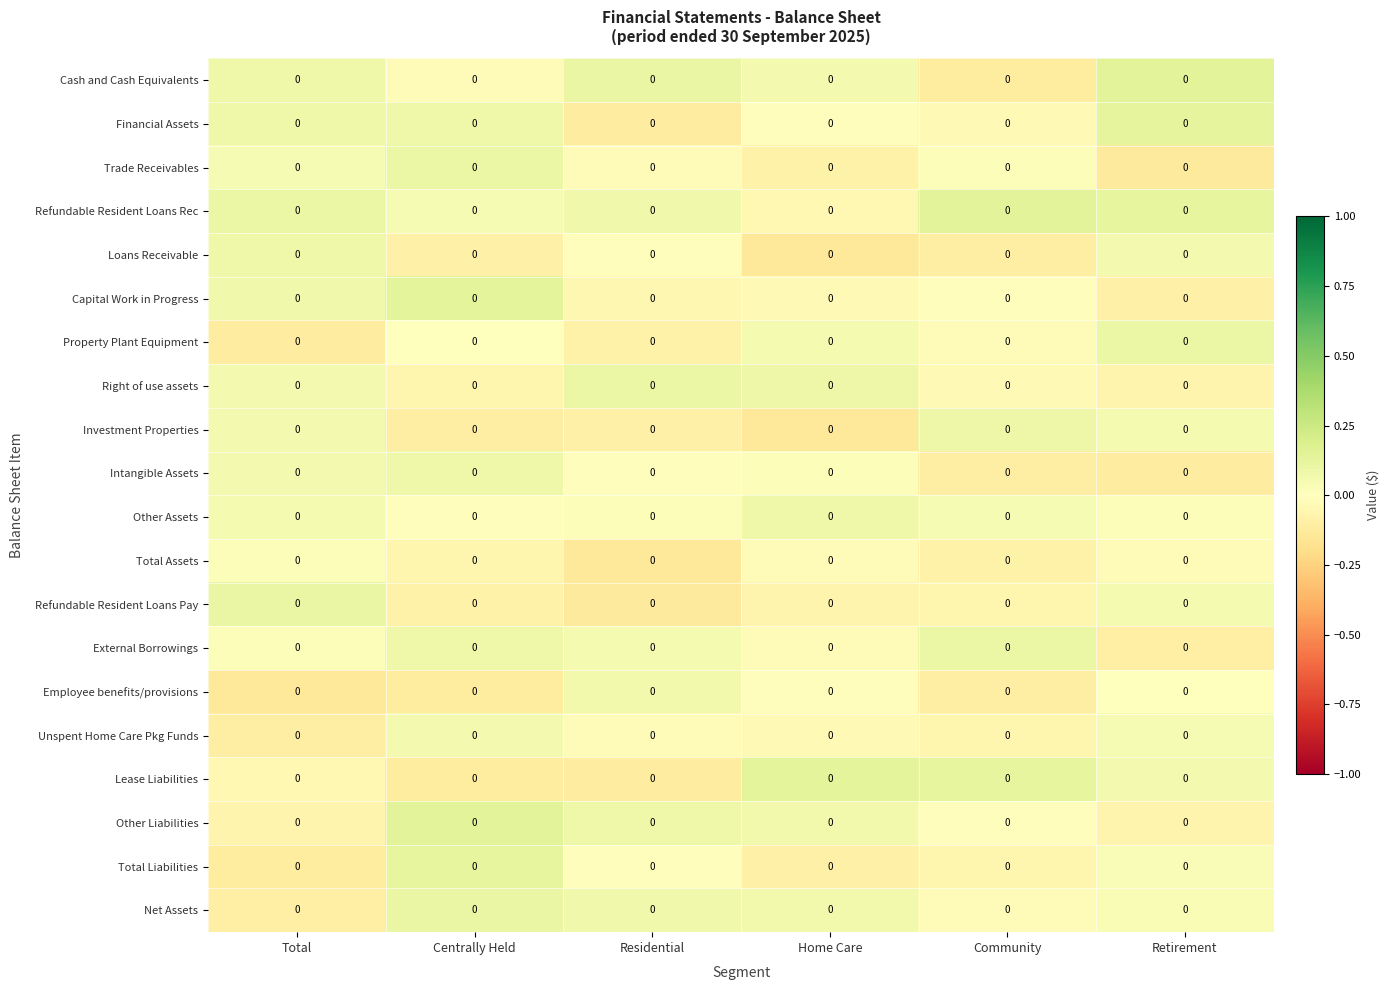

Reading right to left, list all the values displayed in this chart.

Cash and Cash Equivalents: Retirement=0.0	Community=0.0	Home Care=0.0	Residential=0.0	Centrally Held=0.0	Total=0.0
Financial Assets: Retirement=0.0	Community=0.0	Home Care=0.0	Residential=0.0	Centrally Held=0.0	Total=0.0
Trade Receivables: Retirement=0.0	Community=0.0	Home Care=0.0	Residential=0.0	Centrally Held=0.0	Total=0.0
Refundable Resident Loans Rec: Retirement=0.0	Community=0.0	Home Care=0.0	Residential=0.0	Centrally Held=0.0	Total=0.0
Loans Receivable: Retirement=0.0	Community=0.0	Home Care=0.0	Residential=0.0	Centrally Held=0.0	Total=0.0
Capital Work in Progress: Retirement=0.0	Community=0.0	Home Care=0.0	Residential=0.0	Centrally Held=0.0	Total=0.0
Property Plant Equipment: Retirement=0.0	Community=0.0	Home Care=0.0	Residential=0.0	Centrally Held=0.0	Total=0.0
Right of use assets: Retirement=0.0	Community=0.0	Home Care=0.0	Residential=0.0	Centrally Held=0.0	Total=0.0
Investment Properties: Retirement=0.0	Community=0.0	Home Care=0.0	Residential=0.0	Centrally Held=0.0	Total=0.0
Intangible Assets: Retirement=0.0	Community=0.0	Home Care=0.0	Residential=0.0	Centrally Held=0.0	Total=0.0
Other Assets: Retirement=0.0	Community=0.0	Home Care=0.0	Residential=0.0	Centrally Held=0.0	Total=0.0
Total Assets: Retirement=0.0	Community=0.0	Home Care=0.0	Residential=0.0	Centrally Held=0.0	Total=0.0
Refundable Resident Loans Pay: Retirement=0.0	Community=0.0	Home Care=0.0	Residential=0.0	Centrally Held=0.0	Total=0.0
External Borrowings: Retirement=0.0	Community=0.0	Home Care=0.0	Residential=0.0	Centrally Held=0.0	Total=0.0
Employee benefits/provisions: Retirement=0.0	Community=0.0	Home Care=0.0	Residential=0.0	Centrally Held=0.0	Total=0.0
Unspent Home Care Pkg Funds: Retirement=0.0	Community=0.0	Home Care=0.0	Residential=0.0	Centrally Held=0.0	Total=0.0
Lease Liabilities: Retirement=0.0	Community=0.0	Home Care=0.0	Residential=0.0	Centrally Held=0.0	Total=0.0
Other Liabilities: Retirement=0.0	Community=0.0	Home Care=0.0	Residential=0.0	Centrally Held=0.0	Total=0.0
Total Liabilities: Retirement=0.0	Community=0.0	Home Care=0.0	Residential=0.0	Centrally Held=0.0	Total=0.0
Net Assets: Retirement=0.0	Community=0.0	Home Care=0.0	Residential=0.0	Centrally Held=0.0	Total=0.0